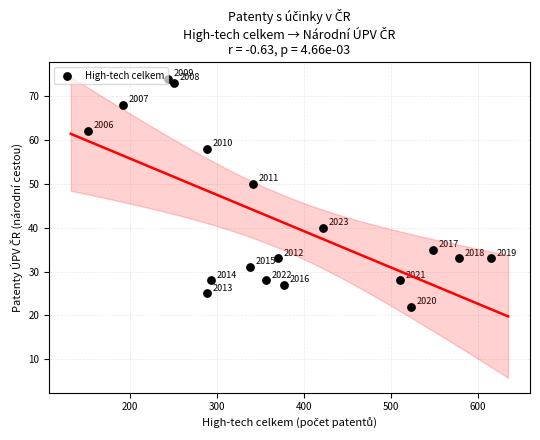

What is the range of X values (max minus min)?

463